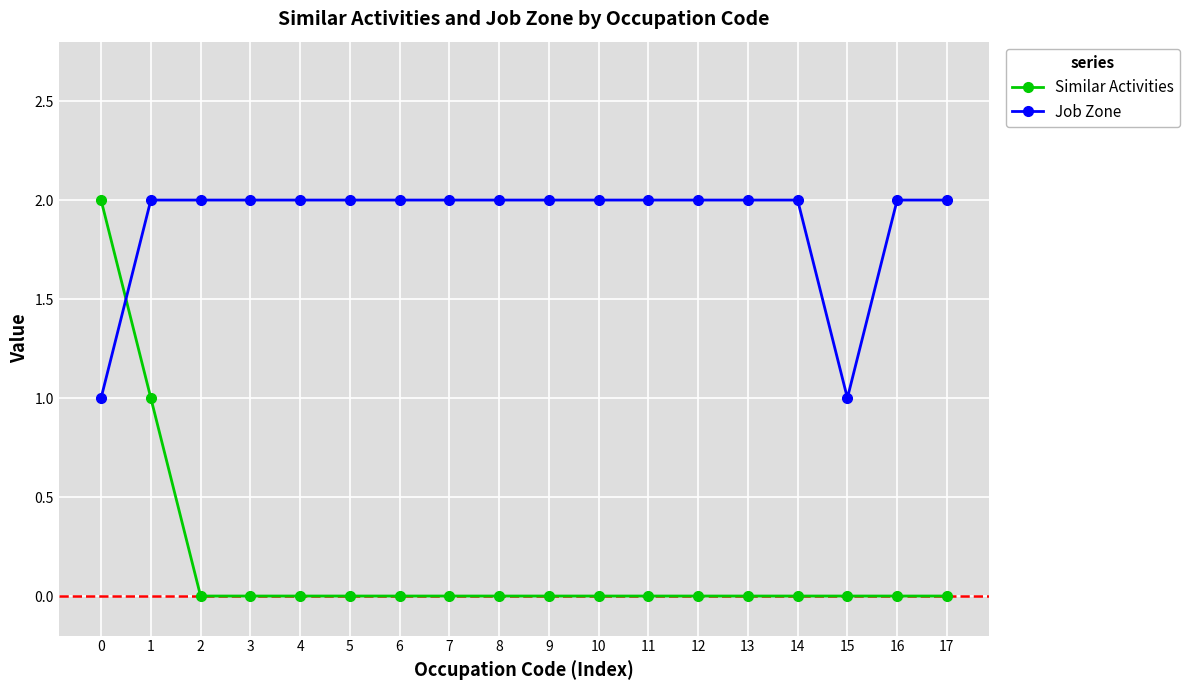

Does the chart display data point markers on the line(s)?

Yes